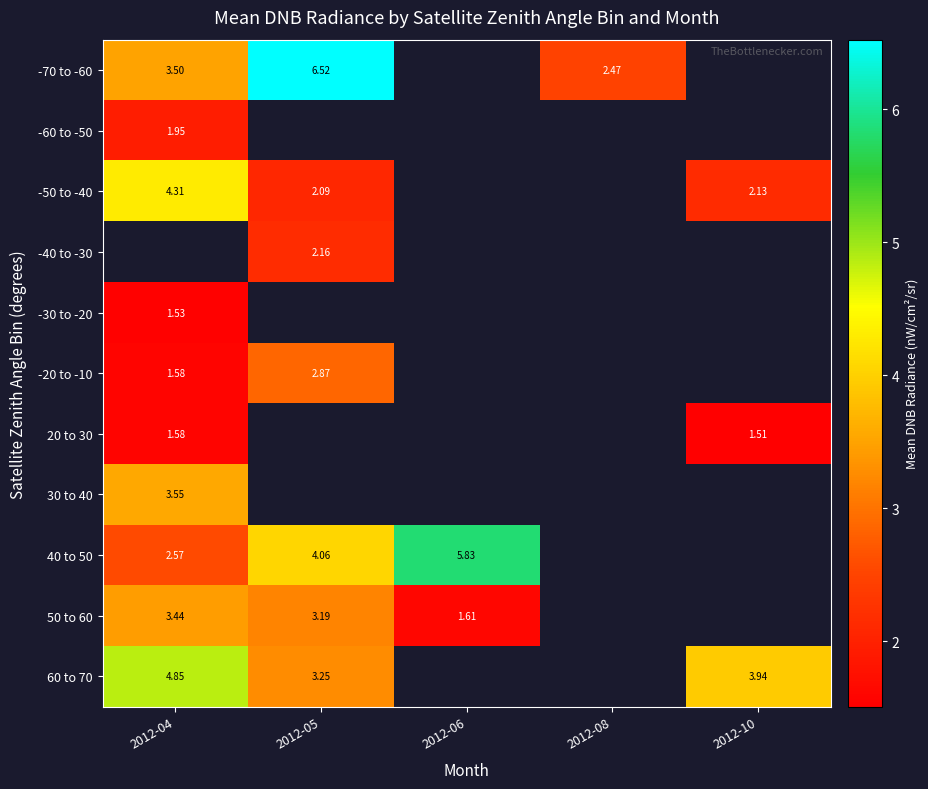

Is the value of 50 to 60 at 2012-05 greater than the value of 40 to 50 at 2012-04?

Yes